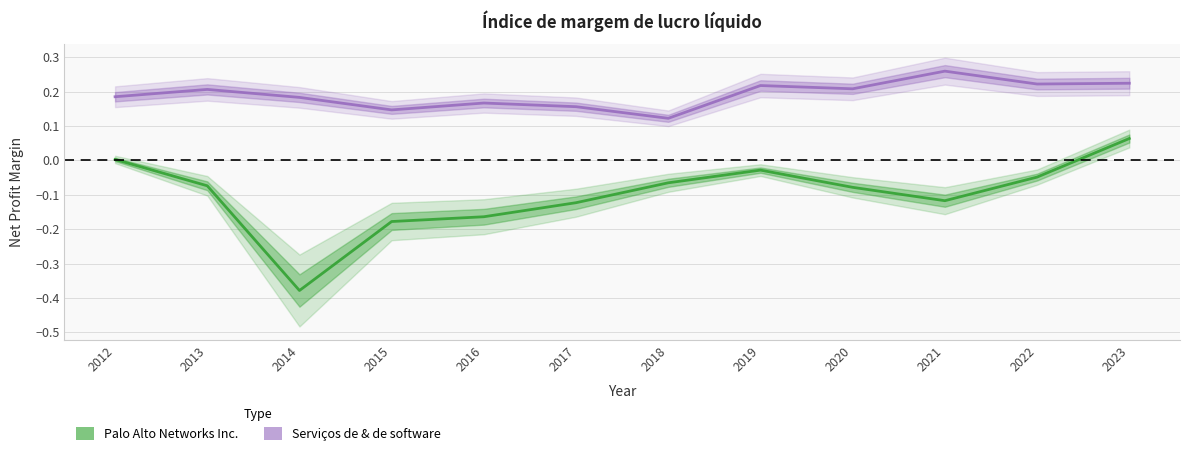

True or false: Palo Alto Networks Inc. has a value of -0.3 at 2016.

False